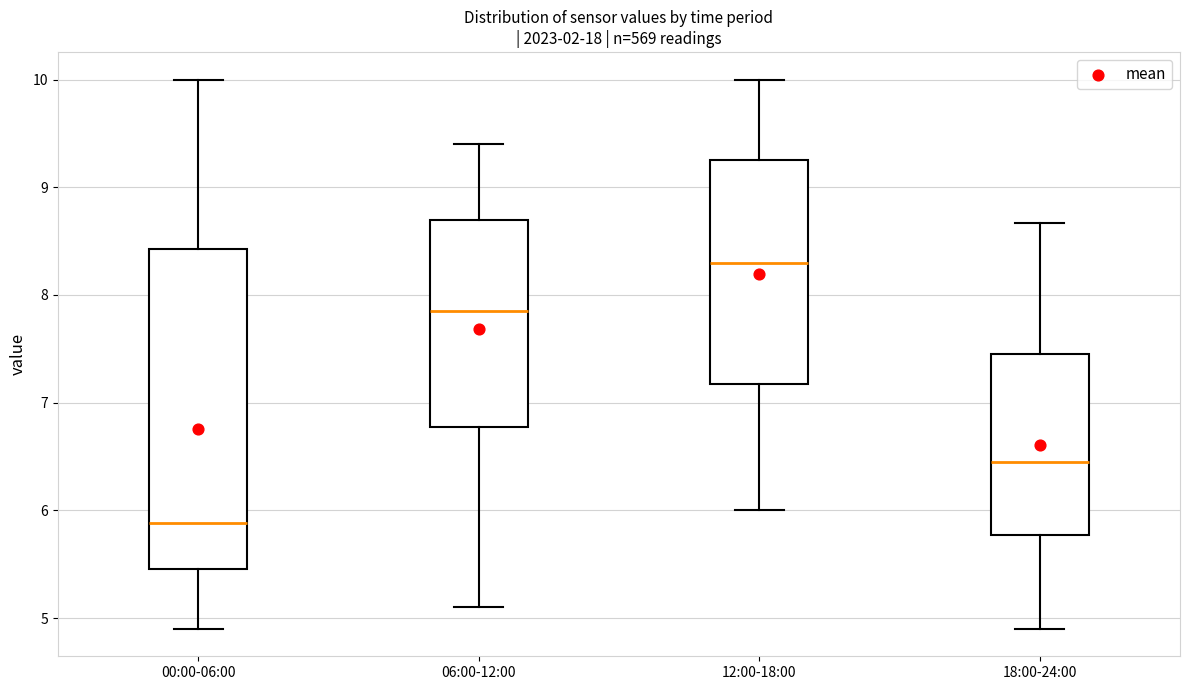

Which box's median line is the lowest?

00:00-06:00